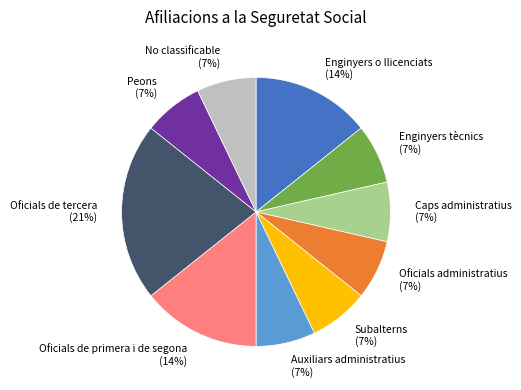

Does Oficials de tercera account for over 50% of the chart?

No